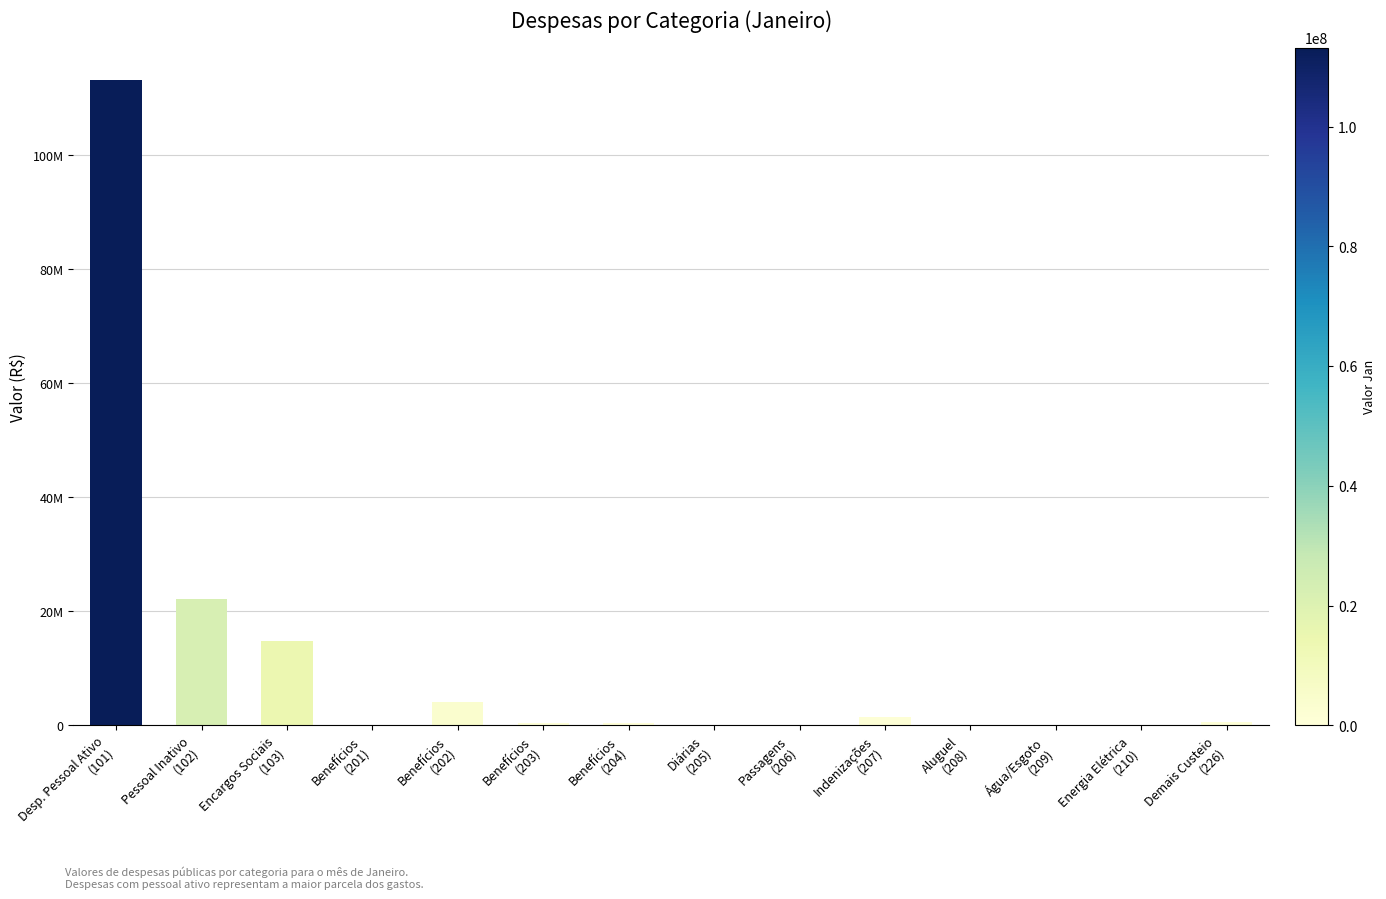

What position from the left is Encargos Sociais
(103)?

3